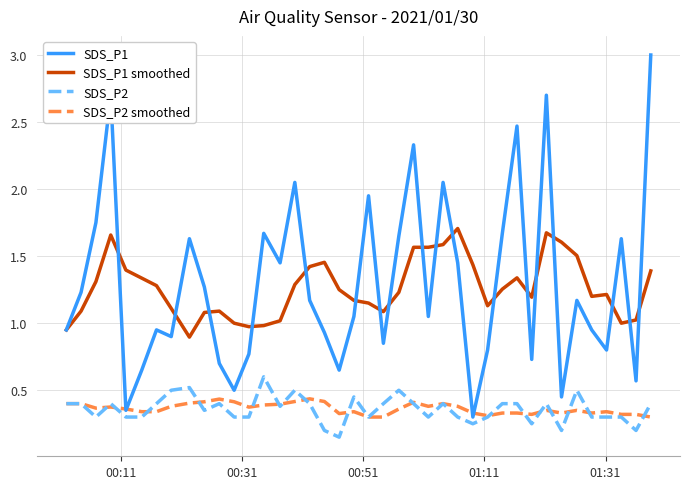

Is this an area chart (filled region under the line)?

No